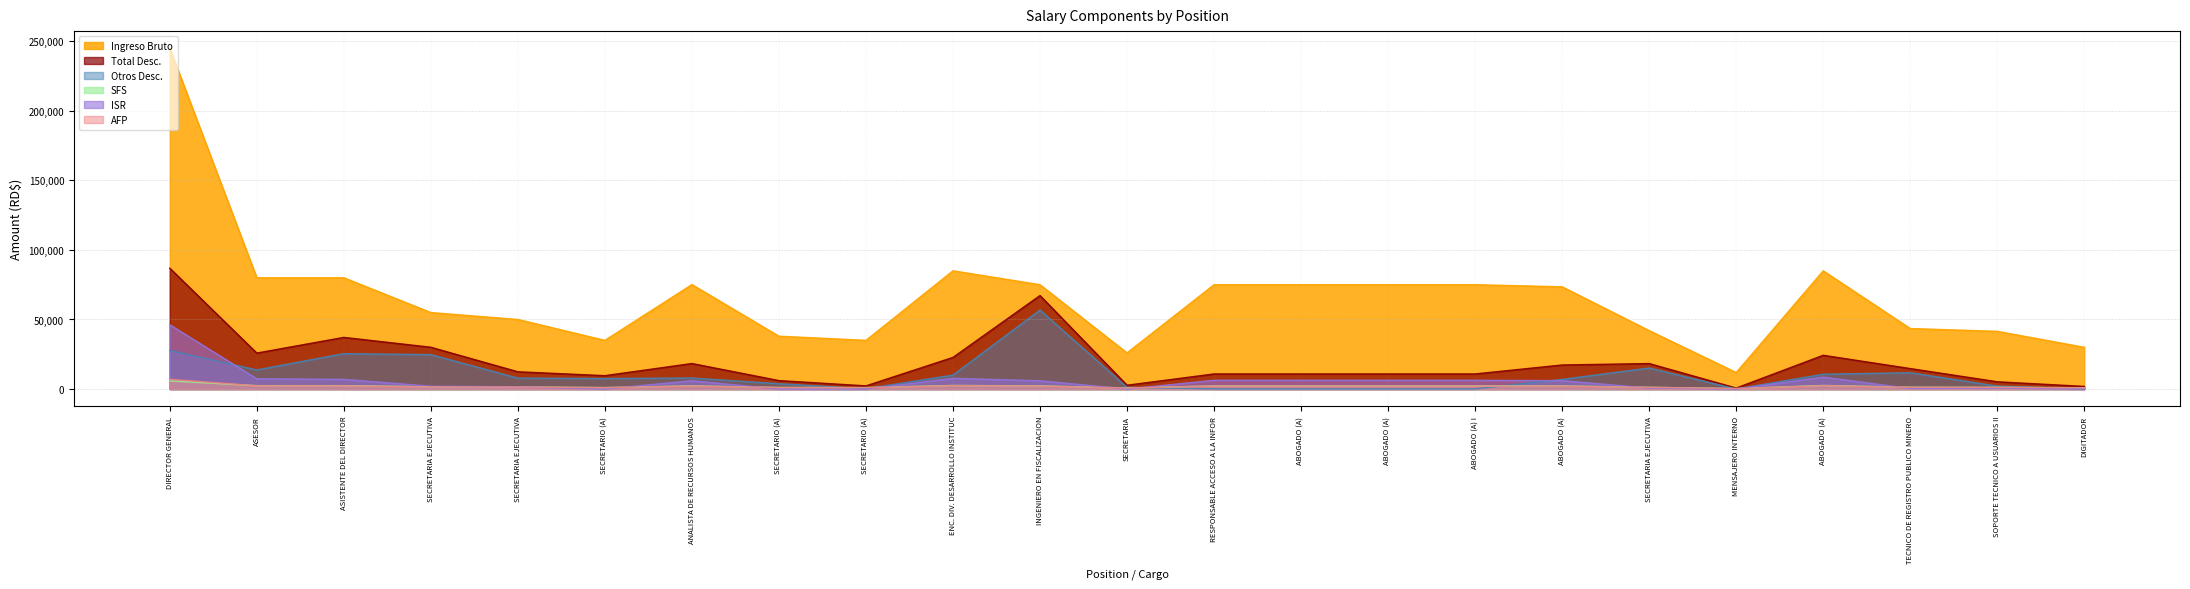

Where is the first local maximum for Total Desc.?

ASISTENTE DEL DIRECTOR